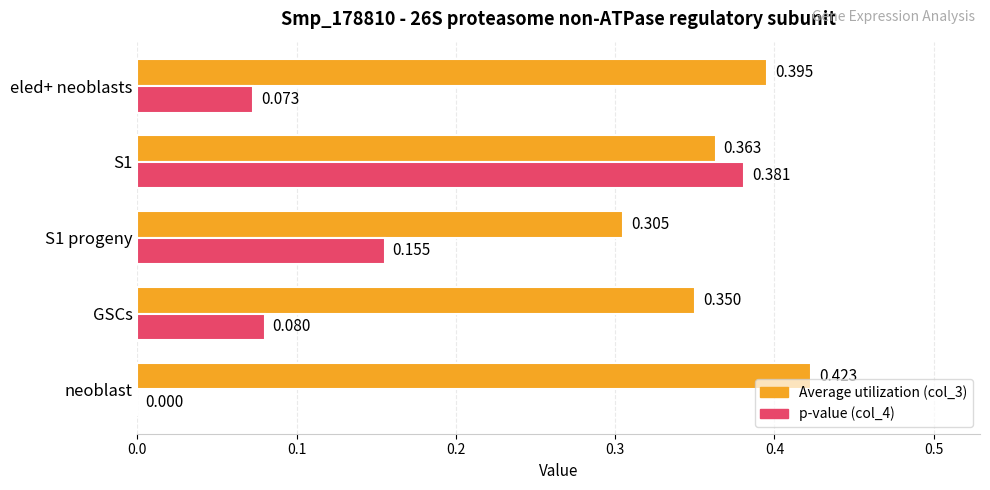

Which label corresponds to the largest value in the chart?

neoblast